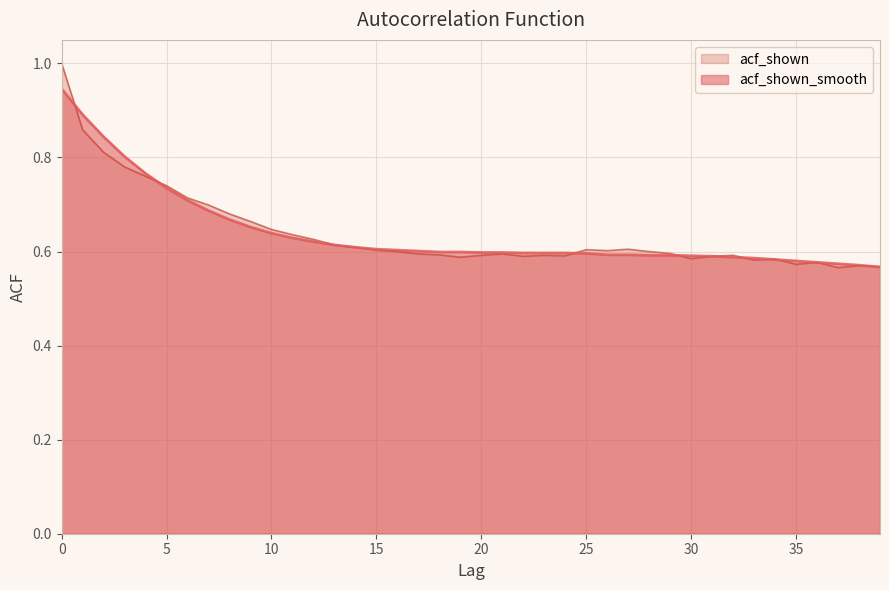

What is the average value of the acf_shown series?

0.6